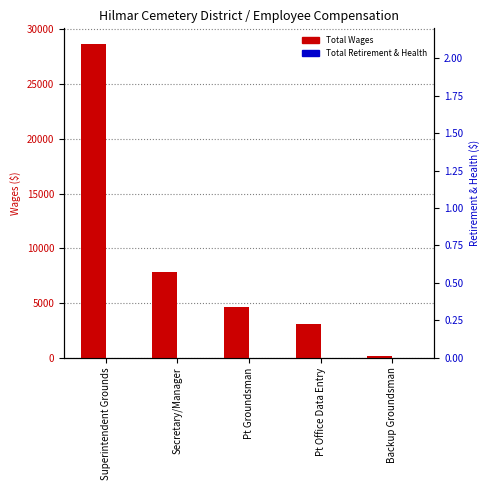

What is the average value of the Total Wages series?

8863